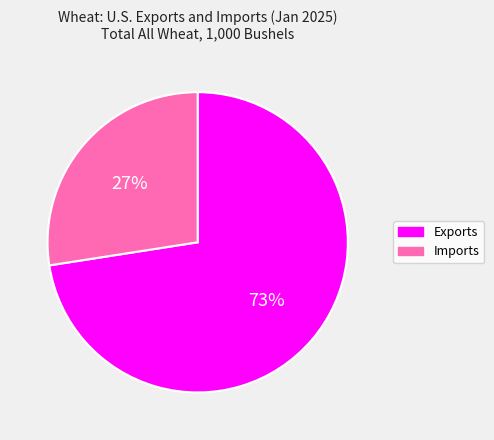

Is Exports the majority of the pie?

Yes